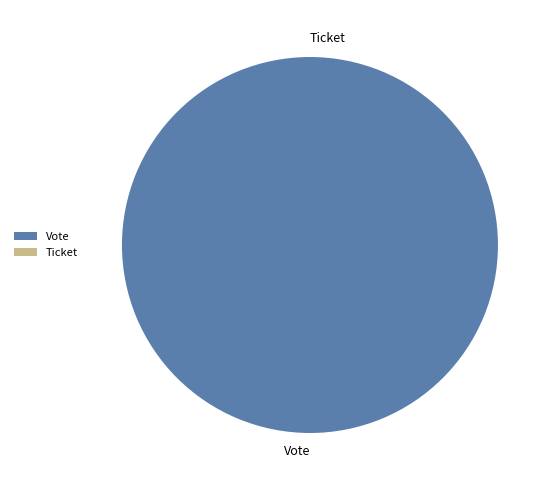

To the nearest percent, what is the difference between the largest and smallest slice percentages?

100%